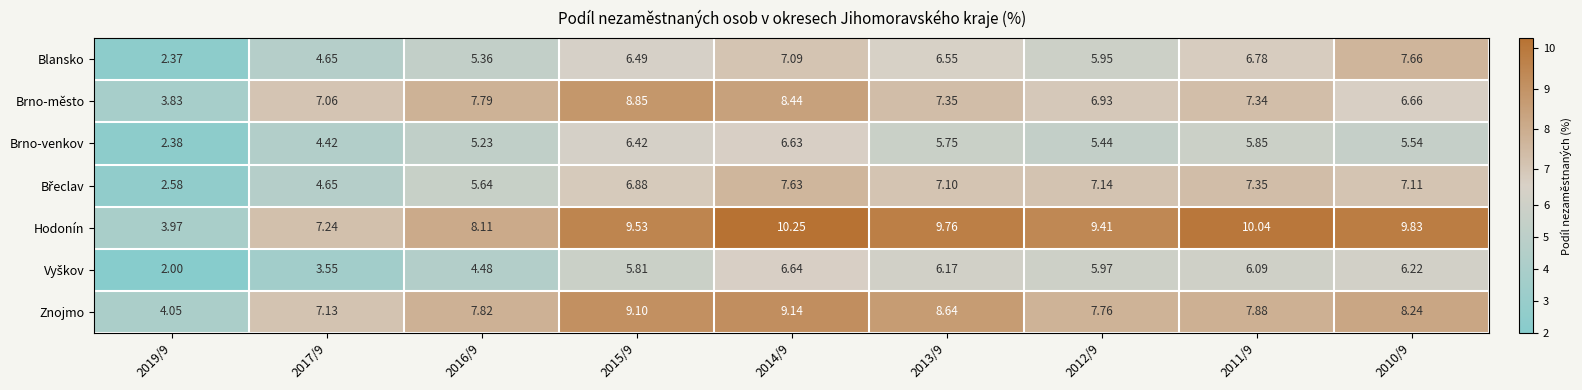

Which series has the widest spread of values?

Hodonín